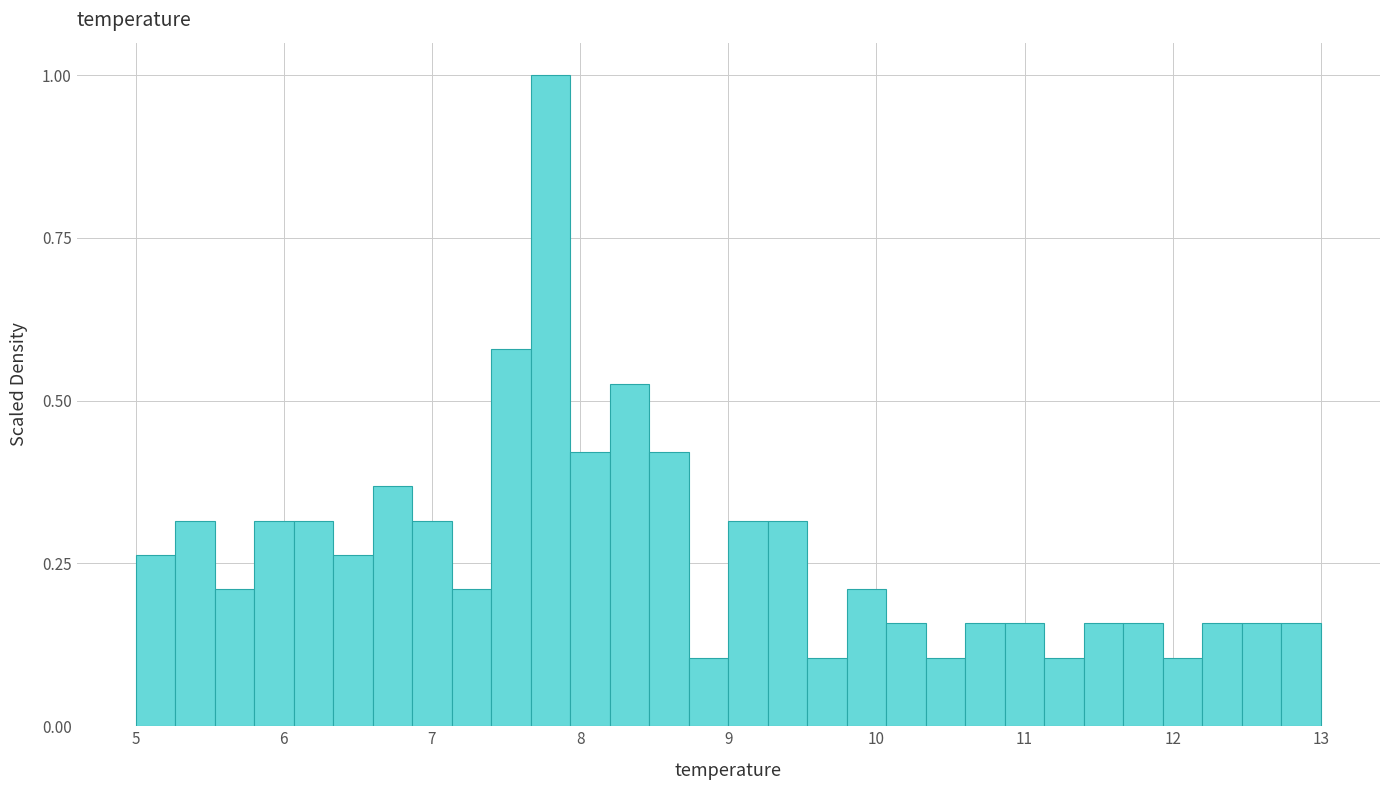

Around what value on the x-axis is the tallest bar? Give the approximate position of its centre, as read against the axis.

7.8